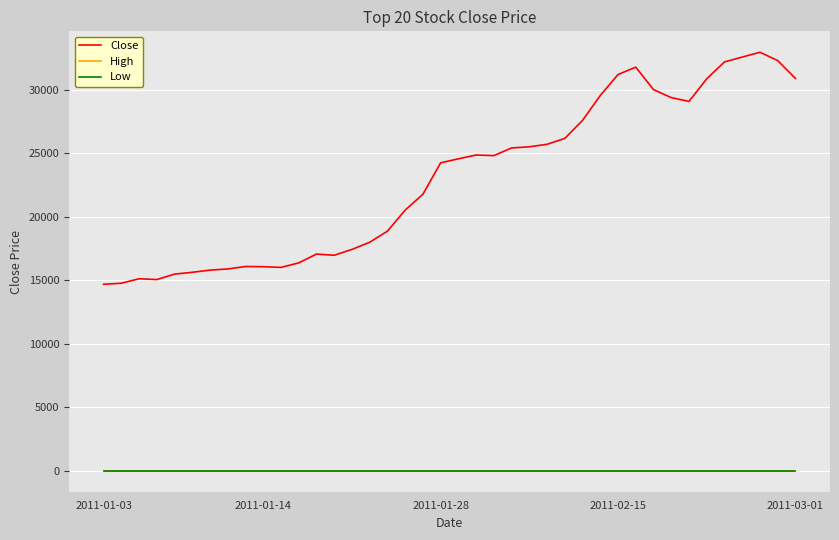

True or false: Close and High intersect in this chart.

False